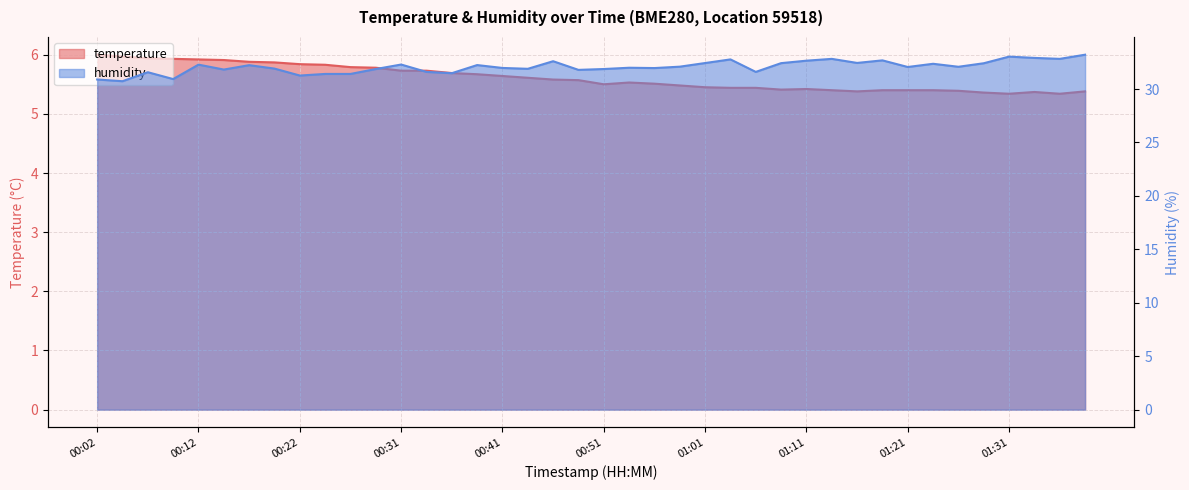

Which has a higher value, 00:44 or 00:27?

00:27